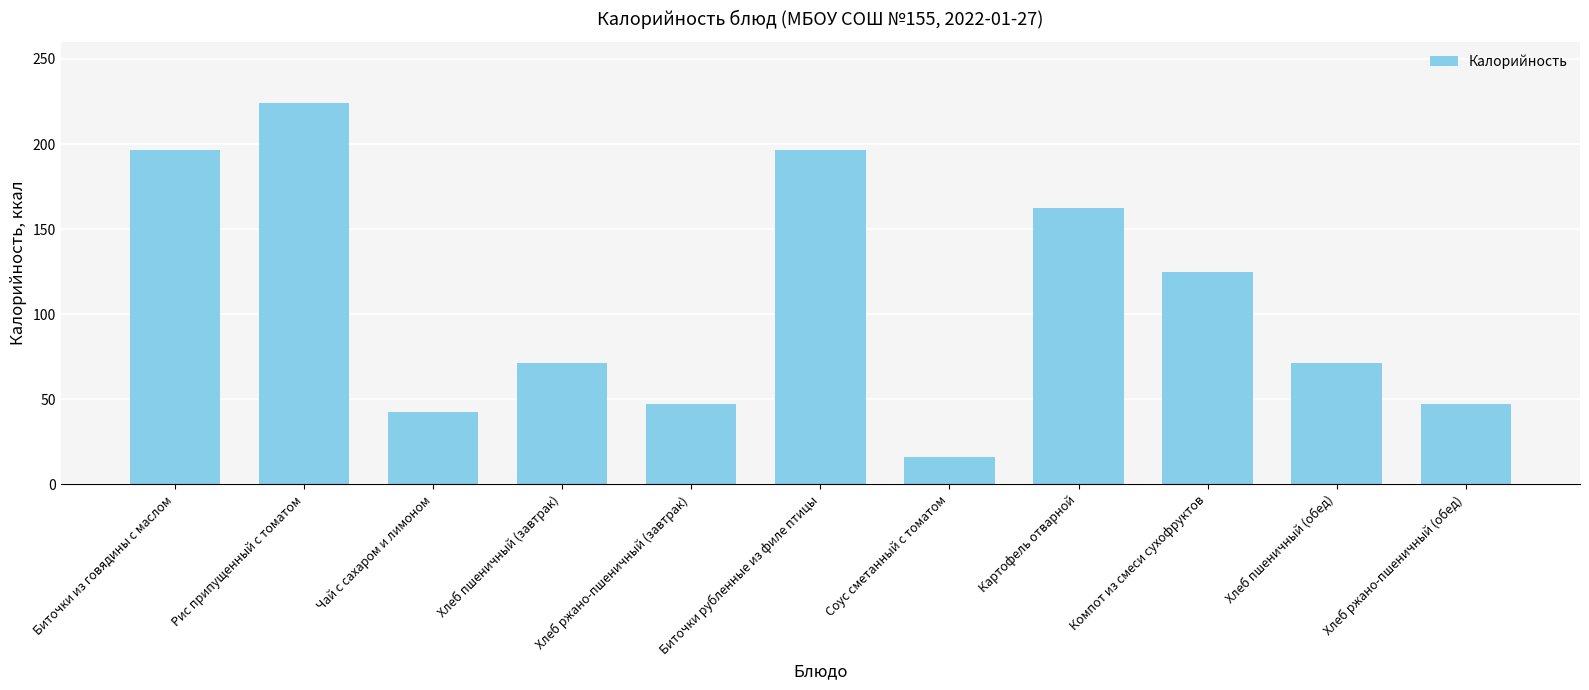

How many series are shown in this chart?

1